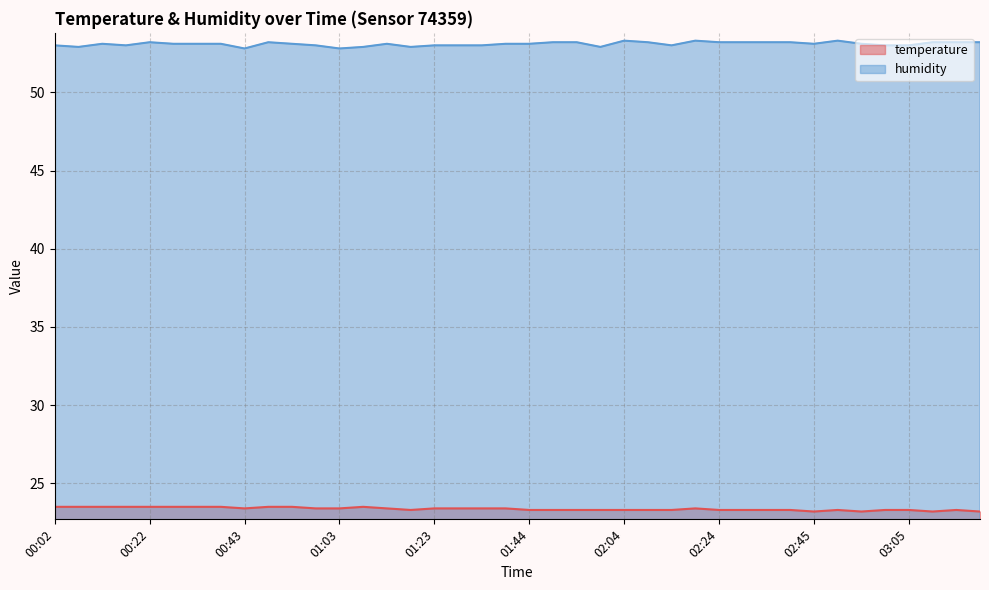

True or false: temperature and humidity intersect in this chart.

False